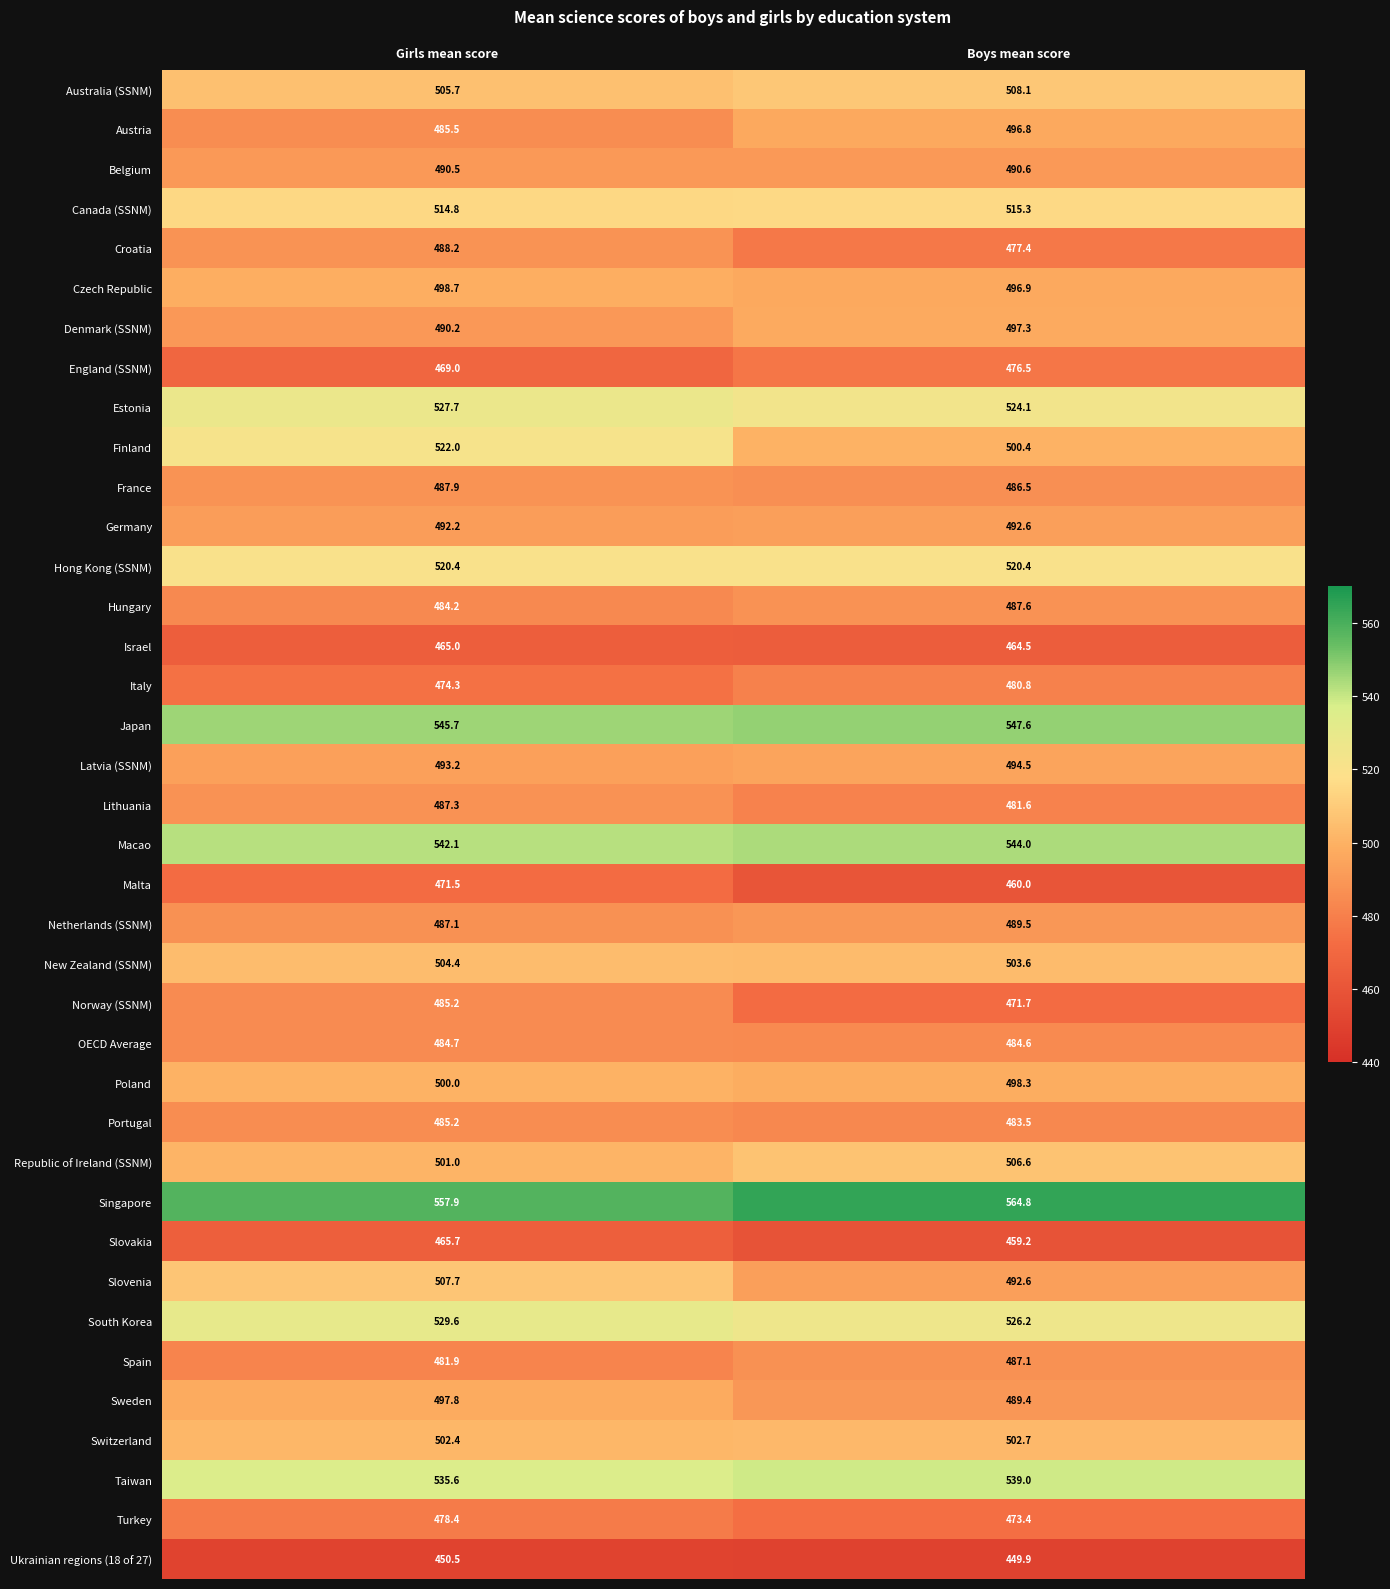

How many series are shown in this chart?

38